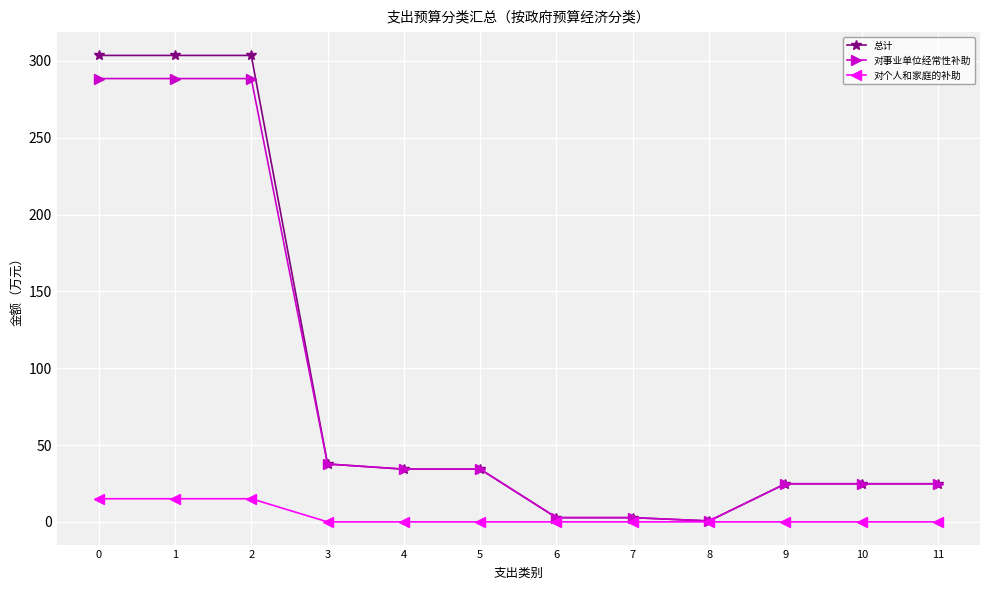

At how many categories does at least one series exceed 168?

3